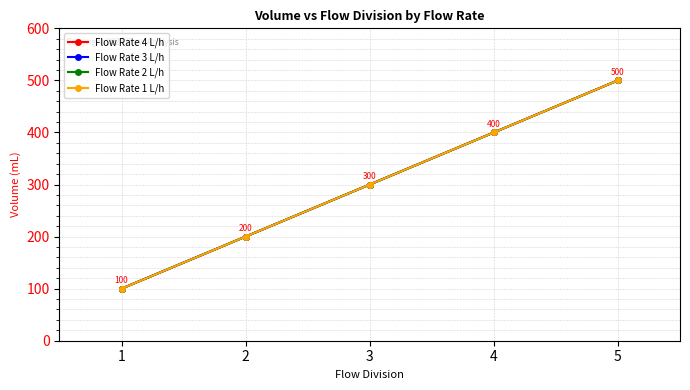

Does the chart display data point markers on the line(s)?

Yes